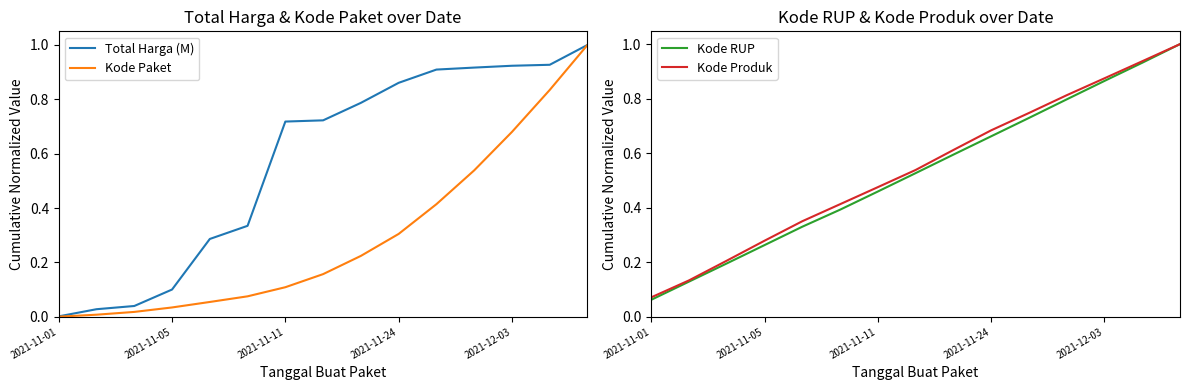

At which label is Kode Produk closest to 0?

2021-11-01